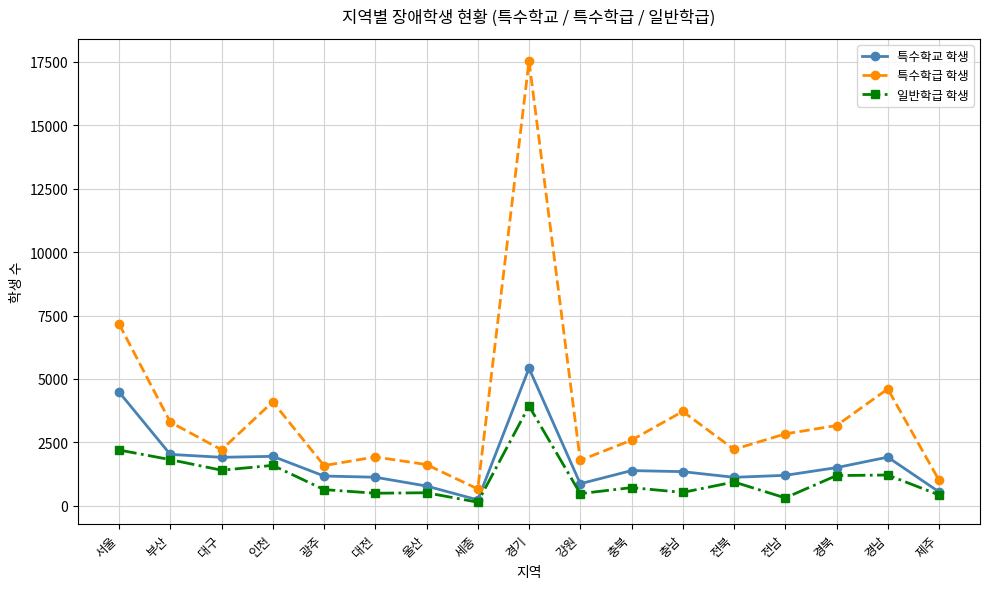

What is the total value across all series at 경북?

5848